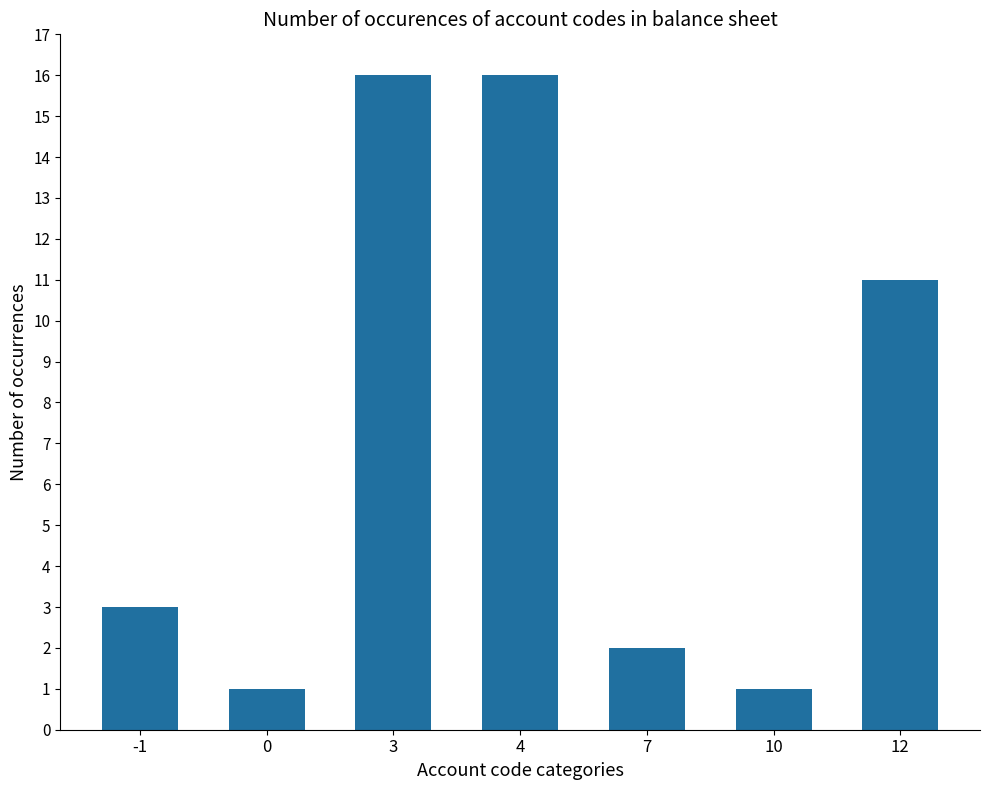

What is the sum of all values?

50